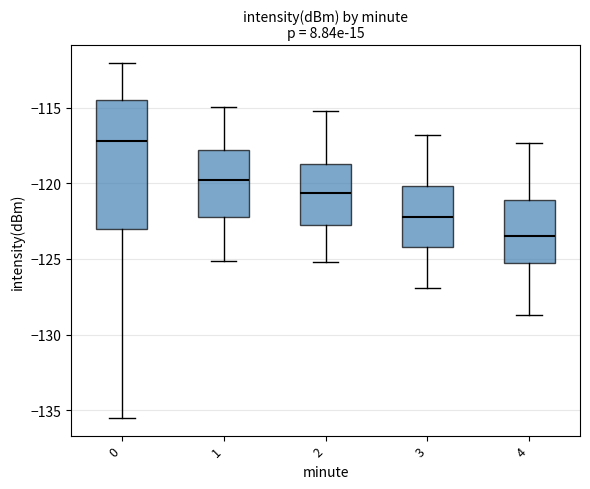

Reading left to right, transcribe this box plot: for each box, give where its median line is, the range the box spans, and where its two whiskers end, as read against the y-axis. The values are not printed on the chart, so give them approximately, as read against the axis.

0: median -117.0, box -123.0 to -114.5, whiskers -135.5 to -112.0
1: median -120.0, box -122.0 to -118.0, whiskers -125.0 to -115.0
2: median -120.5, box -123.0 to -118.5, whiskers -125.0 to -115.0
3: median -122.0, box -124.0 to -120.0, whiskers -127.0 to -117.0
4: median -123.5, box -125.5 to -121.0, whiskers -128.5 to -117.5